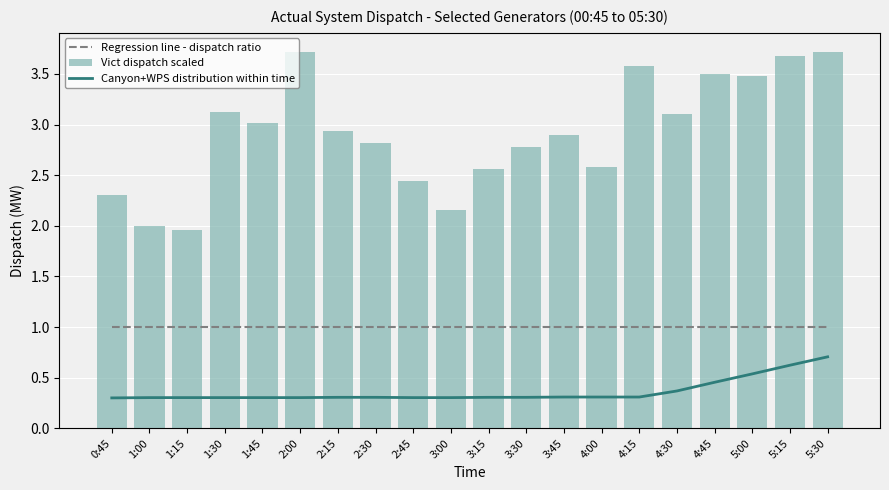

Count the Regression line - dispatch ratio values in the range 1 to 2.

20